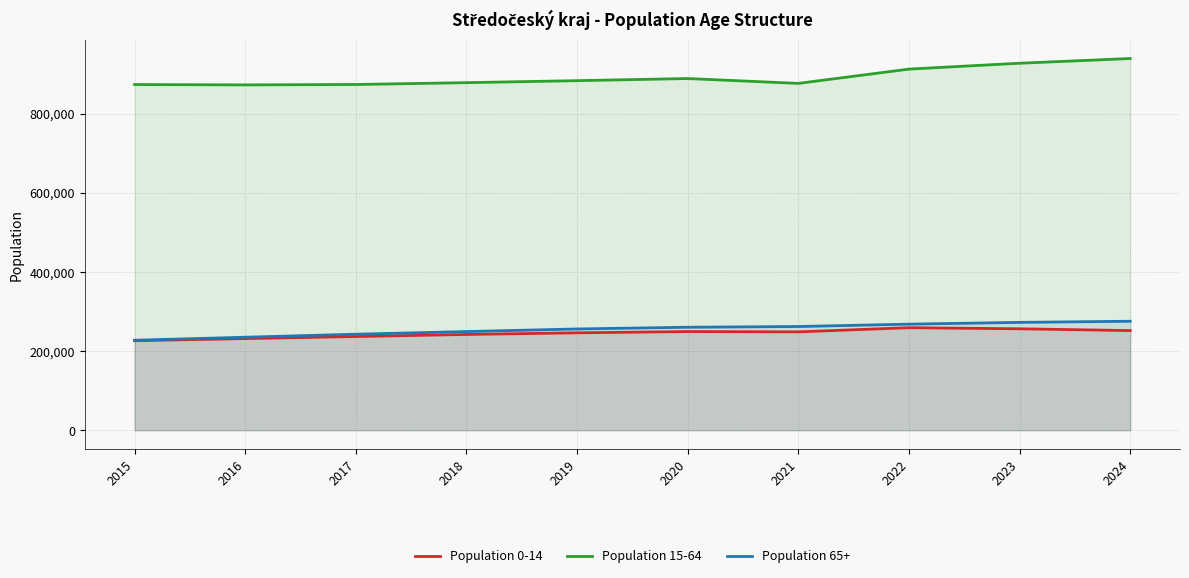

Reading right to left, transcribe all the data shown in this chart.

Population 0-14: 251729	256263	259014	248521	249281	246128	241941	236704	231504	226202
Population 15-64: 939165	927230	912381	876292	888538	883188	878132	873540	872510	873368
Population 65+: 275321	272447	267996	262011	260178	255825	249259	242551	234968	227287